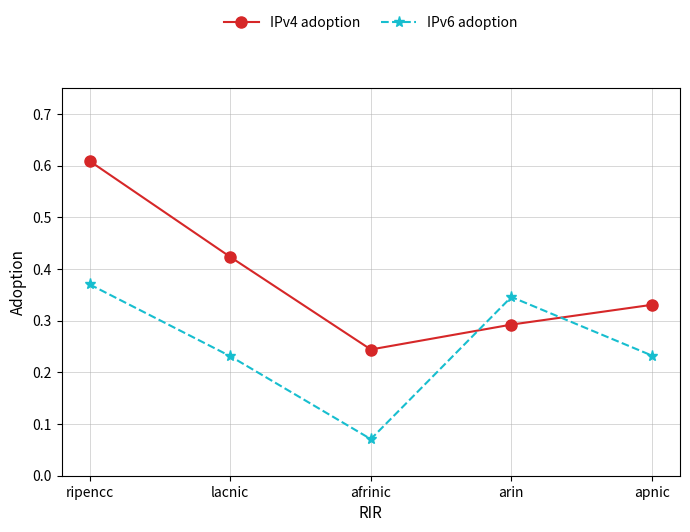

What position from the left is apnic?

5